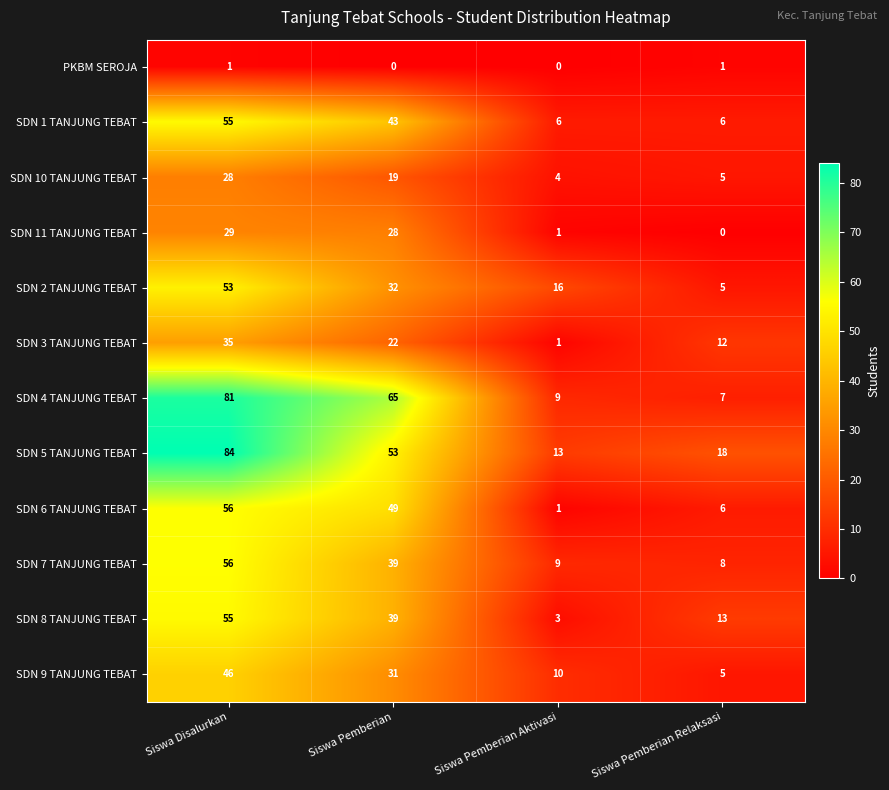

Which series has the largest total across all categories?

SDN 5 TANJUNG TEBAT